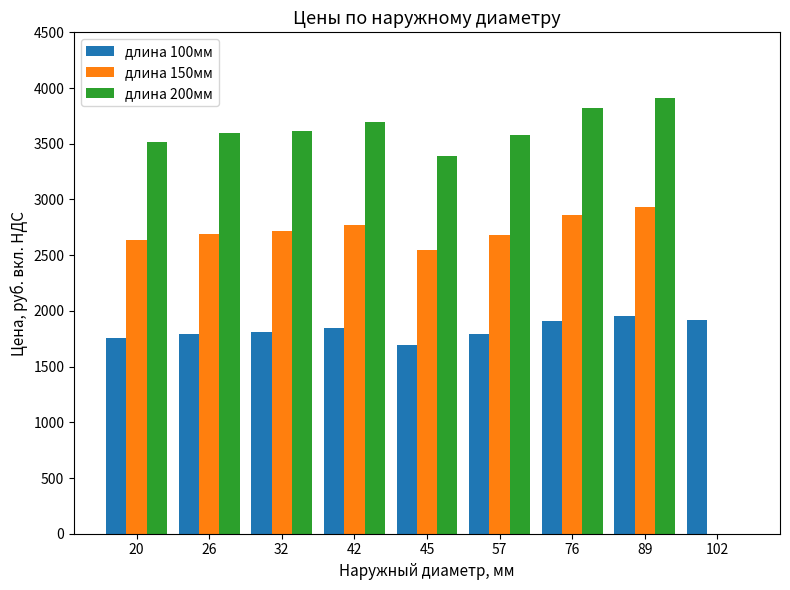

What is the maximum value for длина 200мм?

3912.4